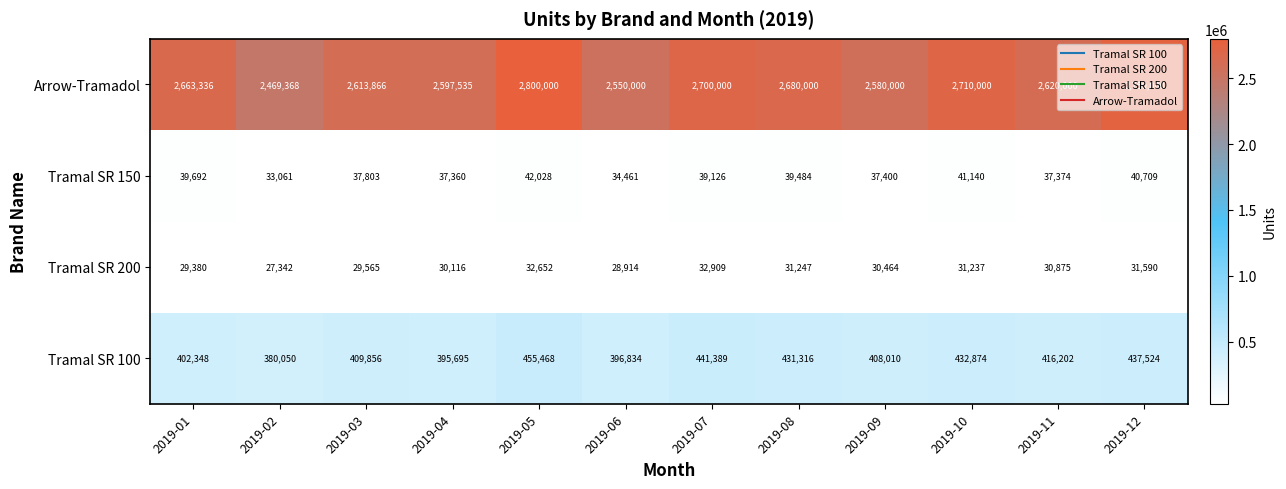

Is it true that Tramal SR 150 equals 39484 at 2019-08?

True